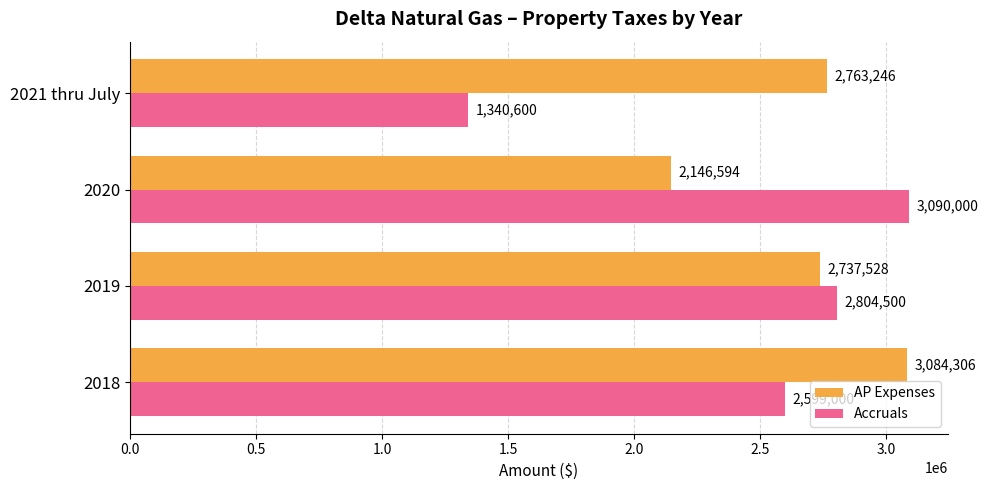

What are all the series names shown in the legend?

AP Expenses, Accruals